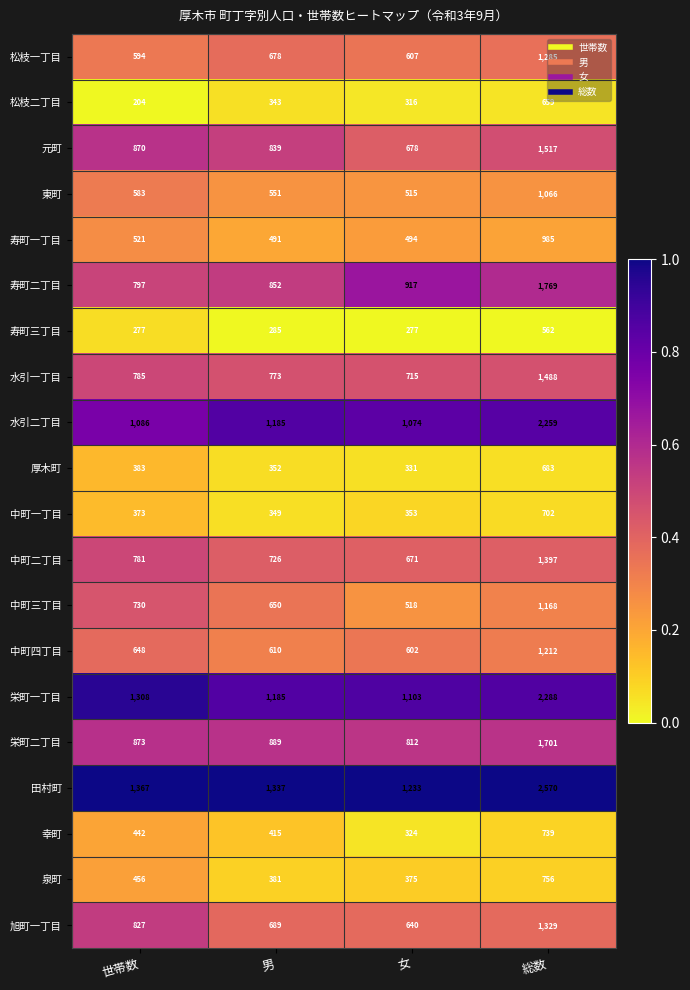

Between 世帯数 and 女, which series saw the biggest shift?

中町三丁目